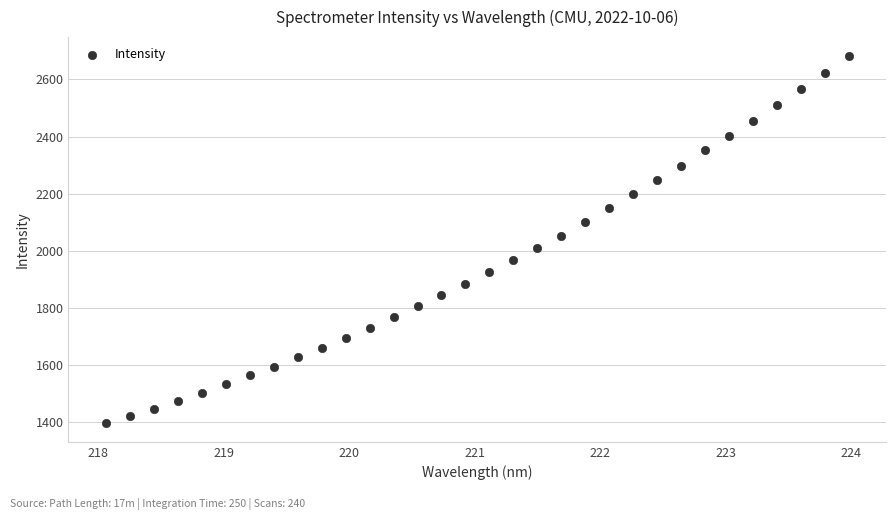

What is the range of Y values (max minus min)?

1287.7